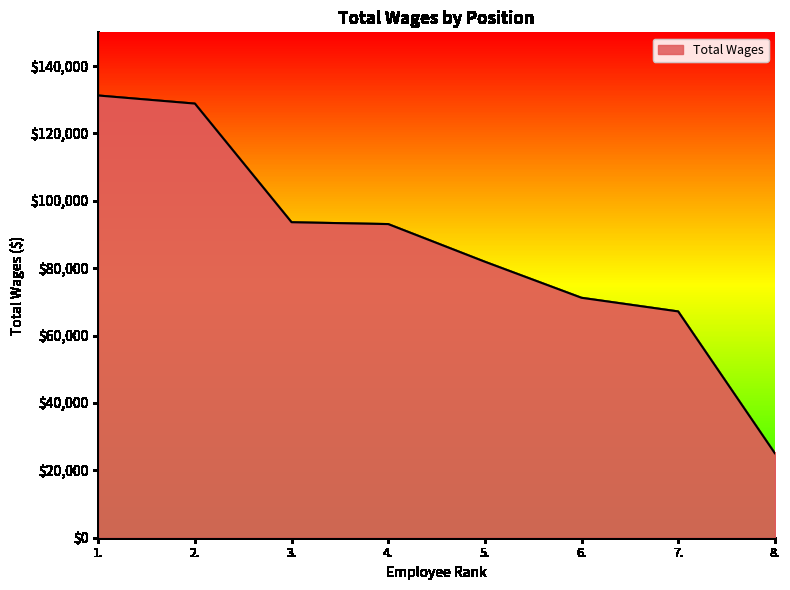

What is the maximum value shown in the chart?

131252